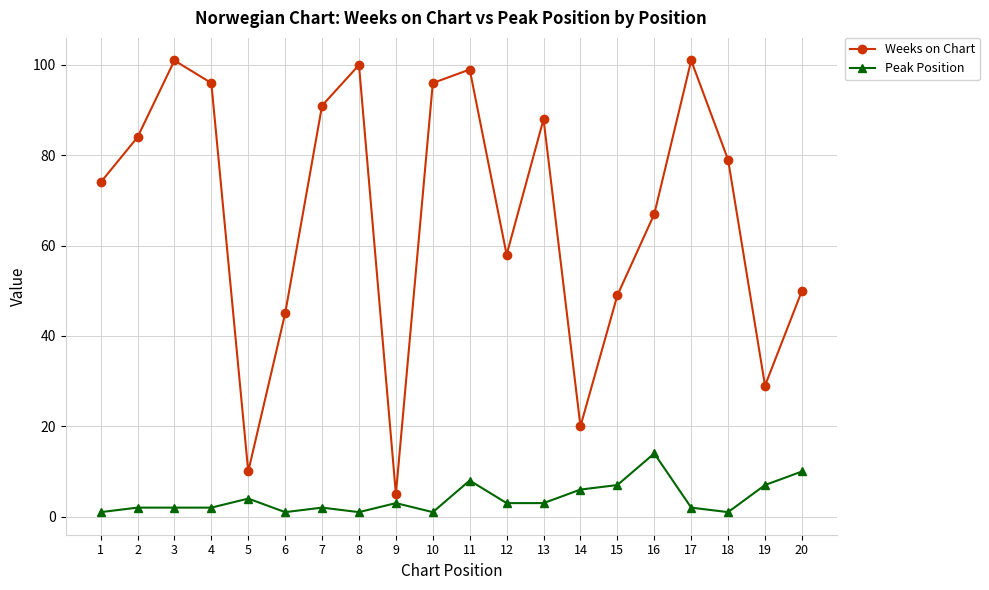

What is the difference between the Weeks on Chart values at 17 and 12?

43